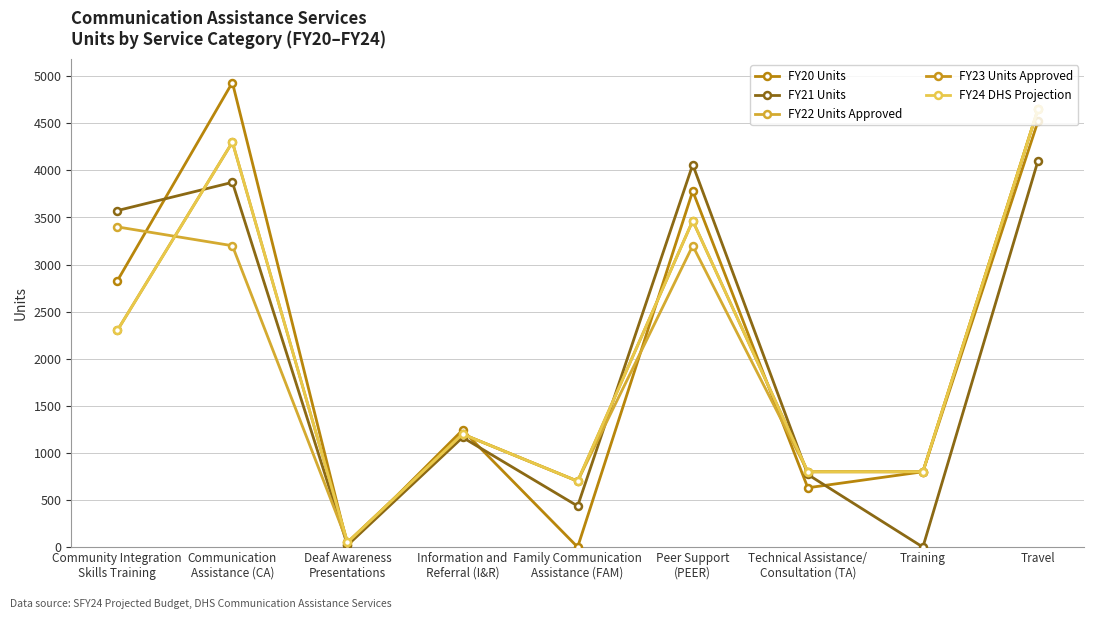

True or false: FY24 DHS Projection has more than 2 points higher than both neighbors.

True